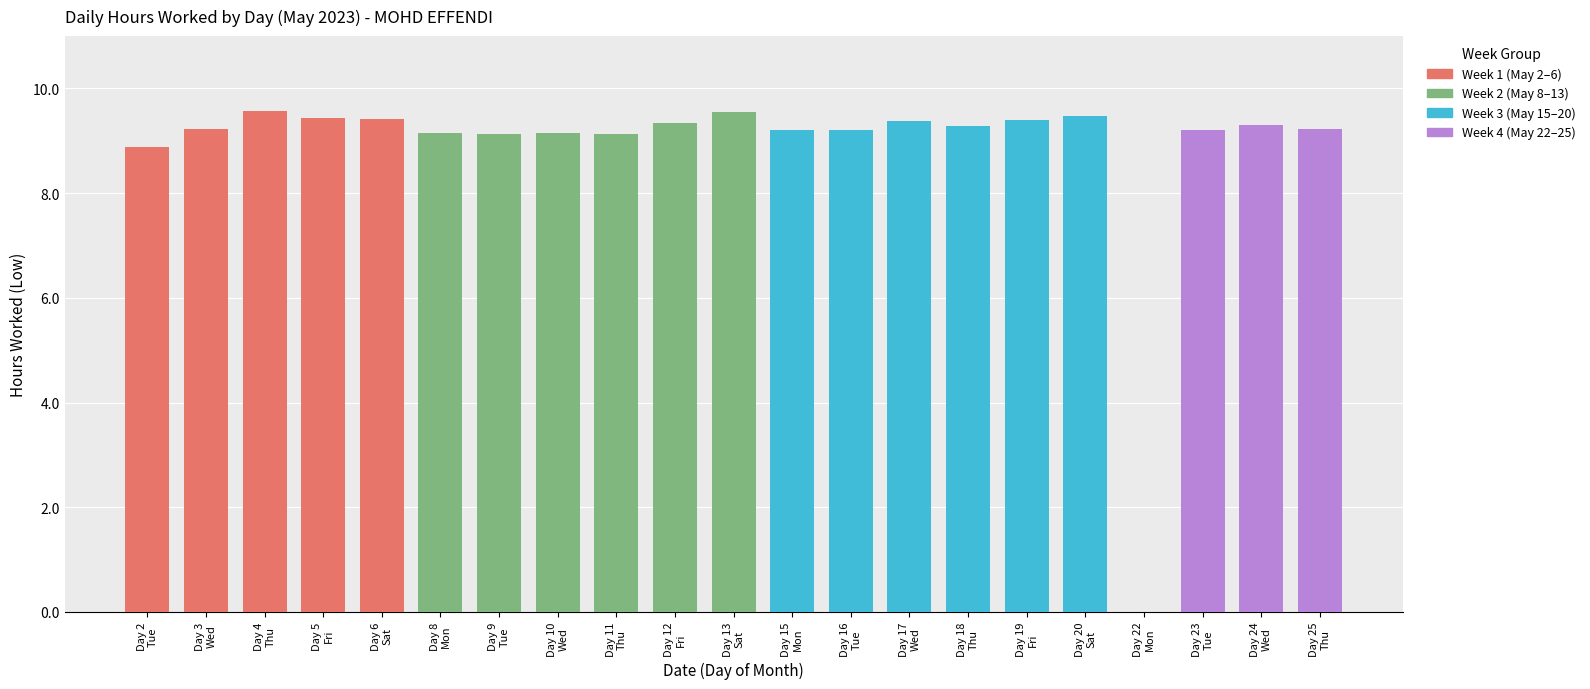

What is the difference between the second highest and second lowest values?

0.7